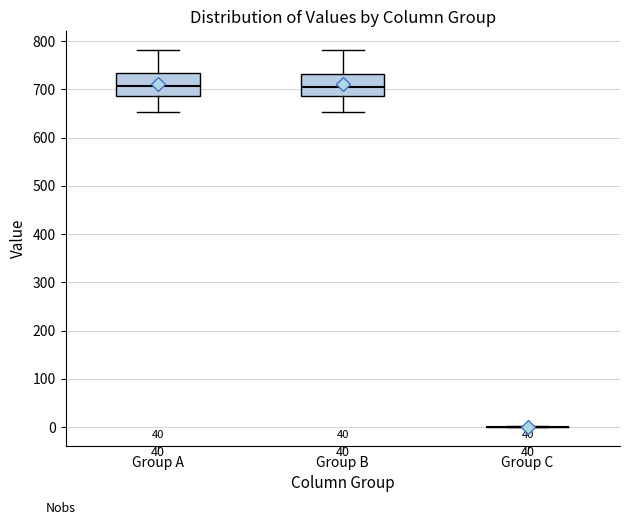

Where does the upper whisker of the box for Group B end on the y-axis? The values are not printed on the chart, so give them approximately, as read against the axis.

780